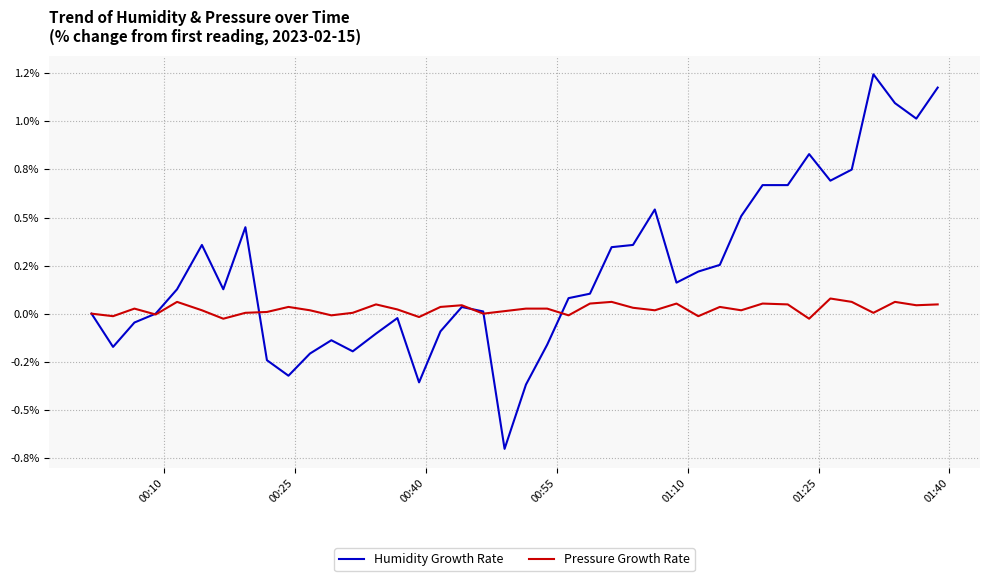

List the series in order of their peak value, lowest first.

Pressure Growth Rate, Humidity Growth Rate